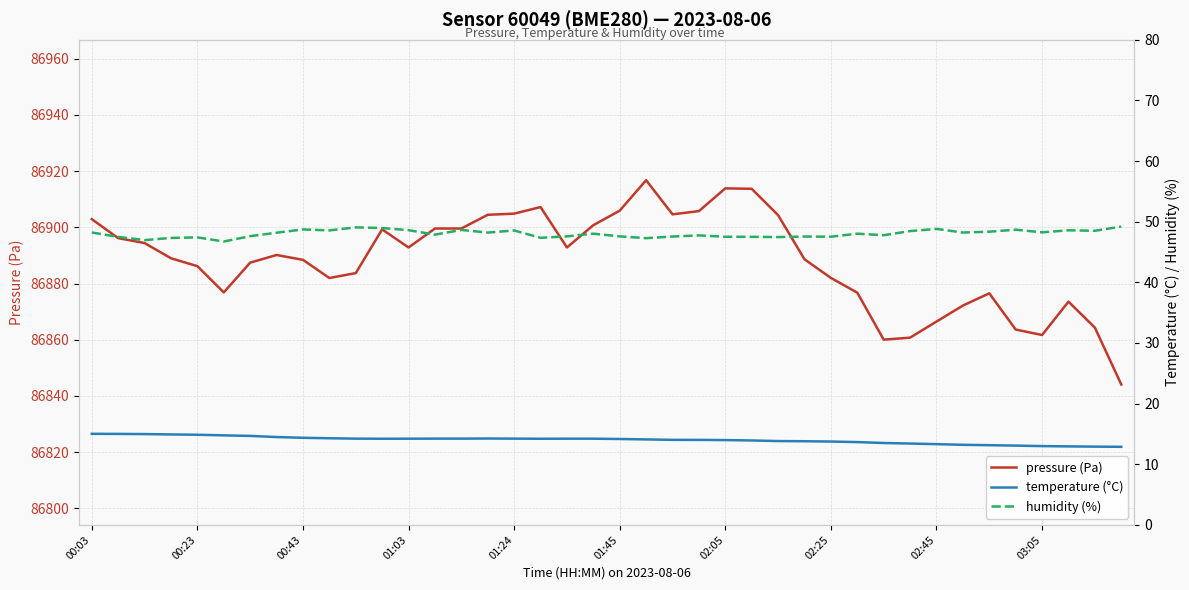

Reading right to left, what are all the values shown in this chart?

pressure (Pa): 86844.1	86864.3	86873.6	86861.7	86863.6	86876.5	86872.2	86866.5	86860.8	86860.0	86876.8	86882.0	86888.6	86904.3	86913.7	86913.9	86905.8	86904.6	86916.8	86905.9	86900.8	86892.8	86907.2	86904.9	86904.5	86899.6	86899.6	86892.8	86899.3	86883.7	86882.0	86888.4	86890.2	86887.4	86876.8	86886.2	86889.0	86894.4	86896.2	86902.9
temperature (°C): 12.9	12.9	12.9	13.0	13.1	13.2	13.2	13.3	13.4	13.5	13.7	13.8	13.8	13.8	13.9	14.0	14.0	14.0	14.1	14.2	14.2	14.2	14.2	14.2	14.2	14.2	14.2	14.2	14.2	14.2	14.3	14.4	14.5	14.7	14.8	14.9	14.9	15.0	15.0	15.0
humidity (%): 49.2	48.5	48.6	48.2	48.7	48.4	48.2	48.8	48.5	47.8	48.0	47.5	47.5	47.5	47.5	47.5	47.7	47.5	47.3	47.6	48.0	47.6	47.3	48.5	48.2	48.6	47.9	48.6	49.0	49.1	48.6	48.7	48.2	47.6	46.7	47.4	47.3	47.0	47.5	48.2